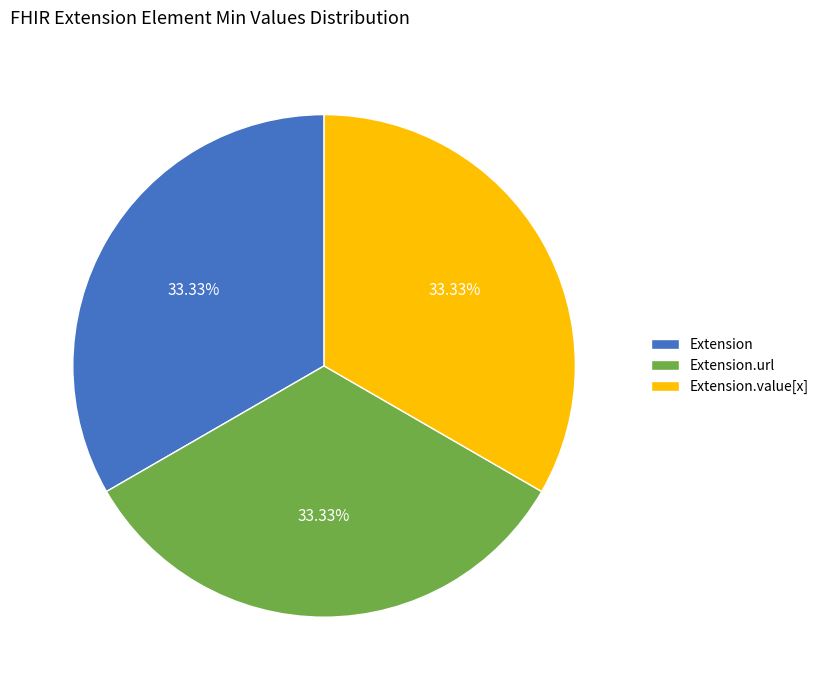

To the nearest percent, what is the average slice percentage?

33%